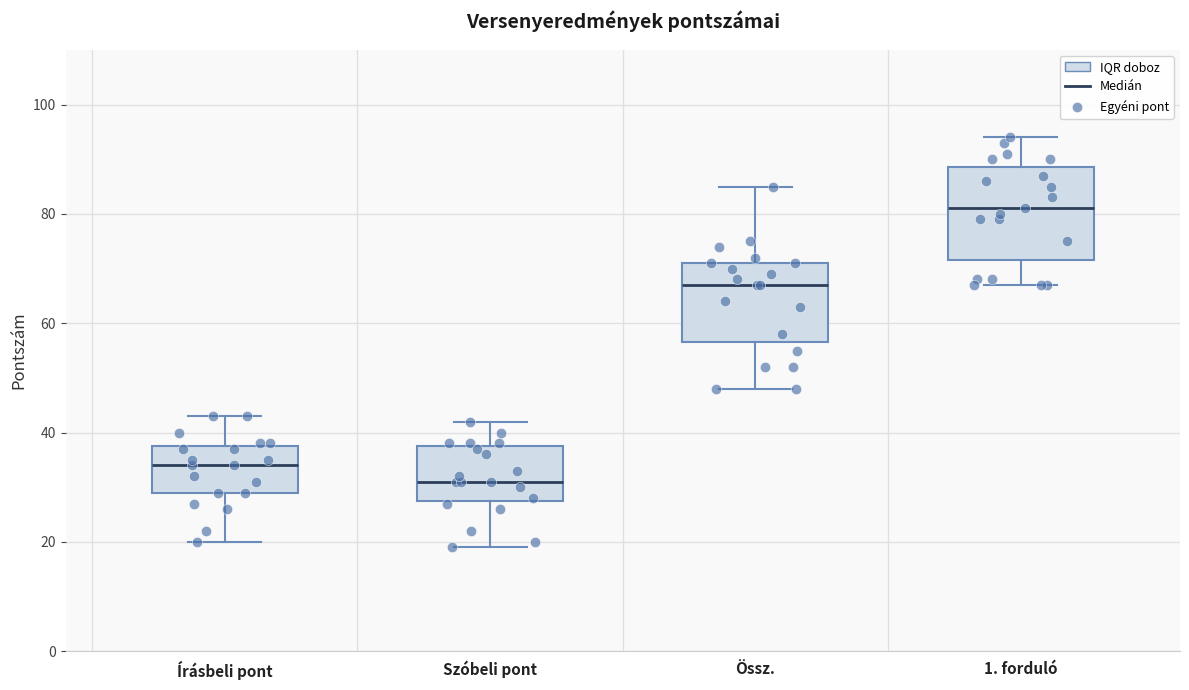

Reading left to right, read every box against the y-axis: the position of its median line, the range the box covers, and the ends of its whiskers. The values are not printed on the chart, so give them approximately, as read against the axis.

Írásbeli pont: median 34, box 30 to 38, whiskers 20 to 44
Szóbeli pont: median 32, box 28 to 38, whiskers 20 to 42
Össz.: median 68, box 56 to 72, whiskers 48 to 86
1. forduló: median 82, box 72 to 88, whiskers 68 to 94